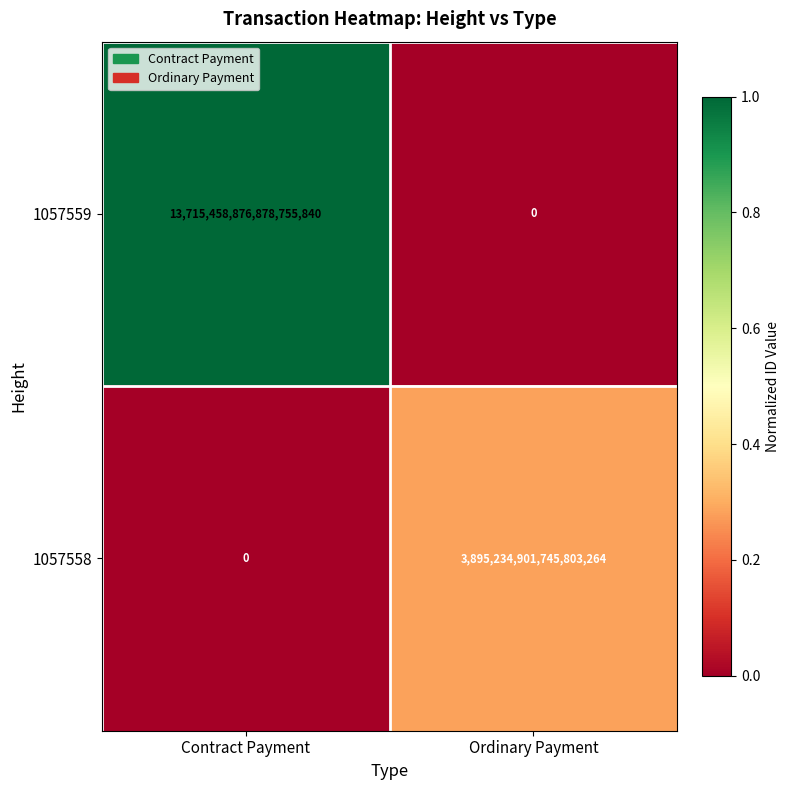

Is it true that 1057559 equals 0 at Ordinary Payment?

True